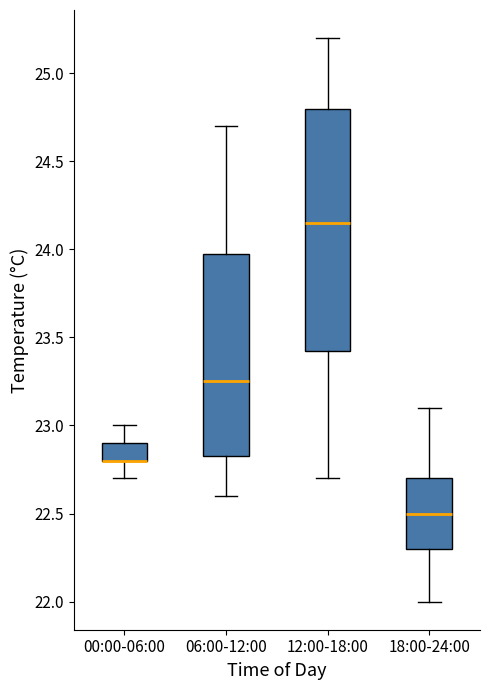

Reading left to right, transcribe this box plot: for each box, give where its median line is, the range the box spans, and where its two whiskers end, as read against the y-axis. The values are not printed on the chart, so give them approximately, as read against the axis.

00:00-06:00: median 22.80 (drawn on the box's lower edge), box 22.80 to 22.90, whiskers 22.70 to 23.00
06:00-12:00: median 23.25, box 22.85 to 24.00, whiskers 22.60 to 24.70
12:00-18:00: median 24.15, box 23.45 to 24.80, whiskers 22.70 to 25.20
18:00-24:00: median 22.50, box 22.30 to 22.70, whiskers 22.00 to 23.10